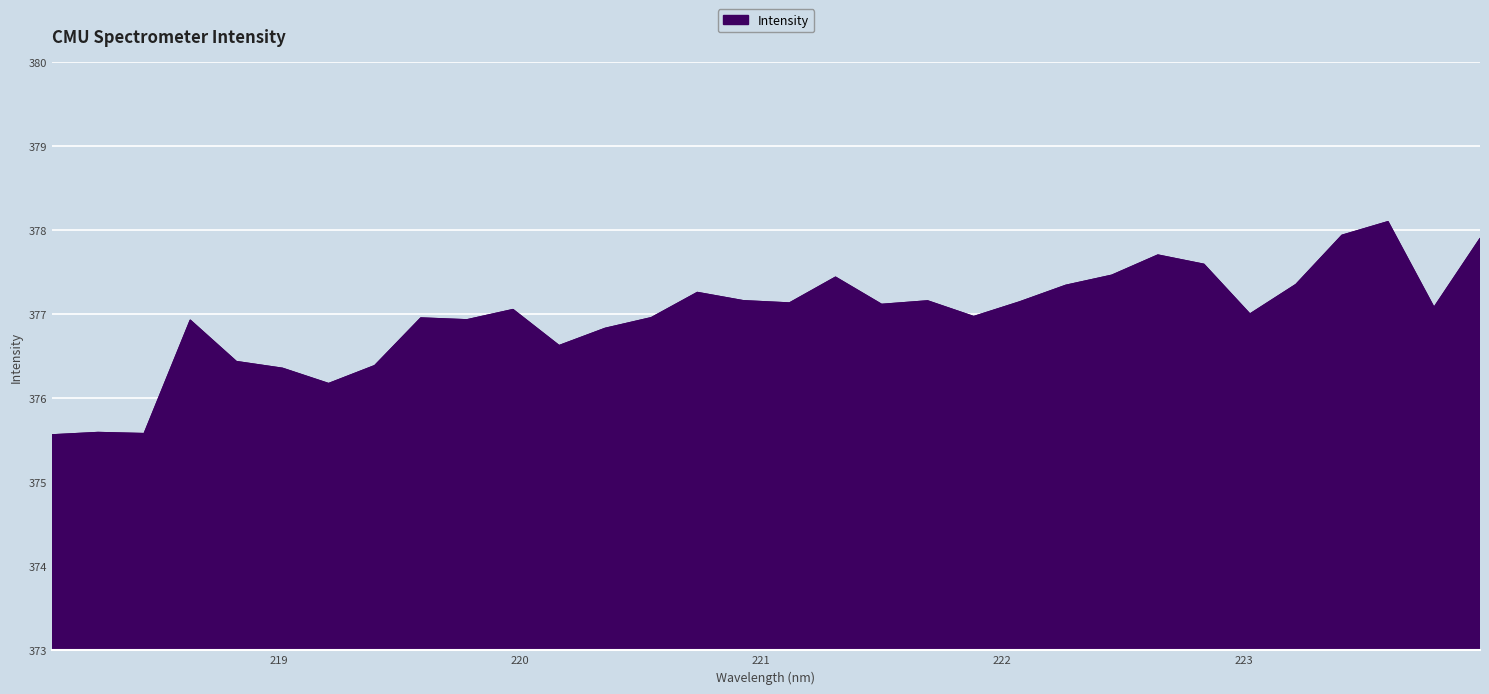

What is the difference between the maximum and minimum values?

2.5